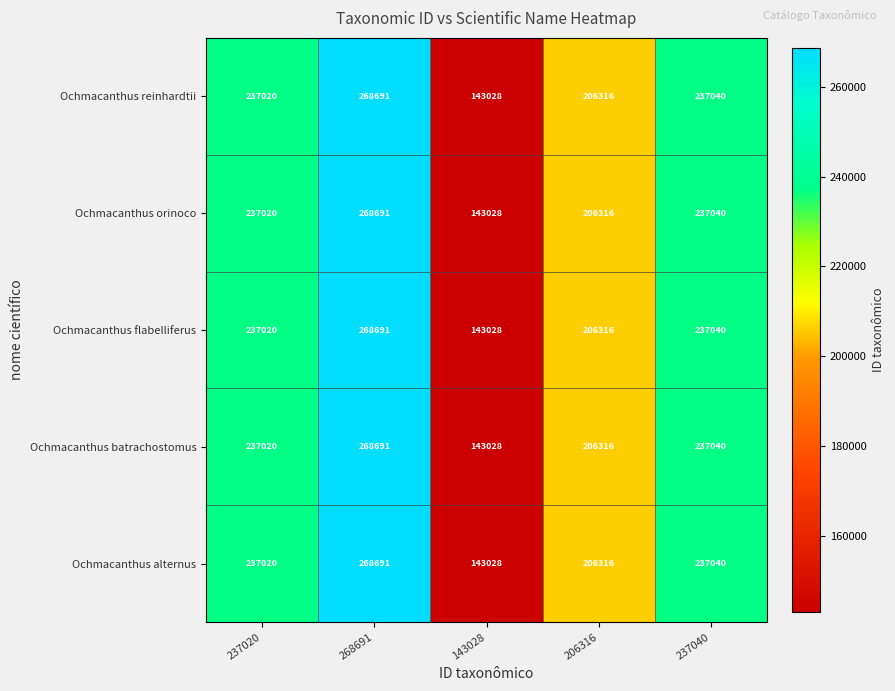

How many data points does each series have?

5